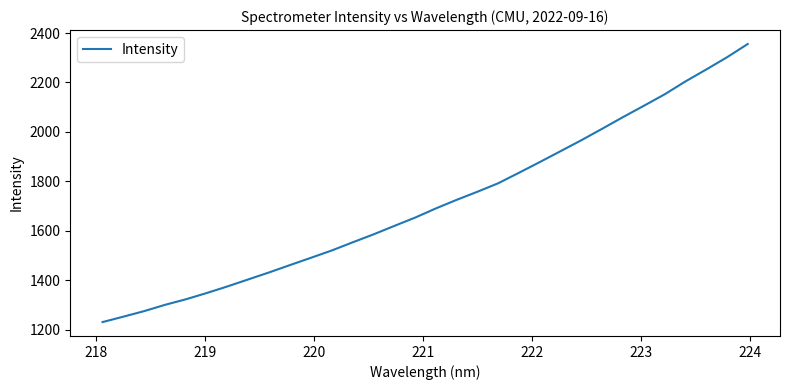

What is the smallest value displayed?

1230.2